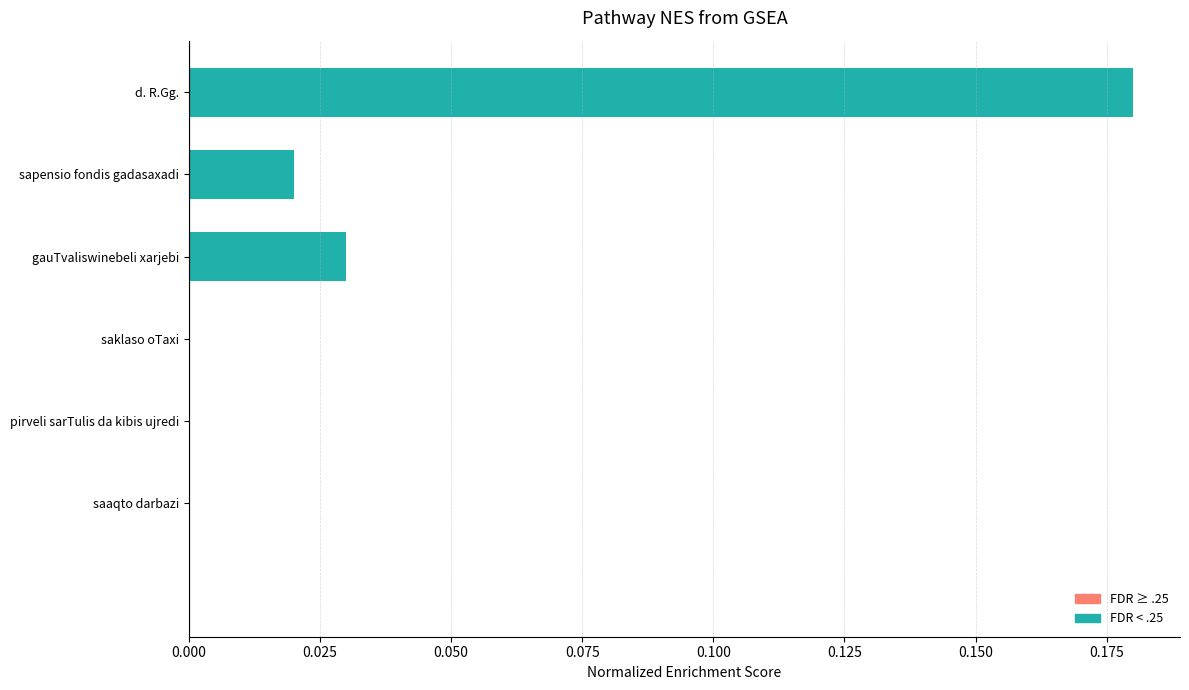

Which category has the highest value across all series?

d. R.Gg.